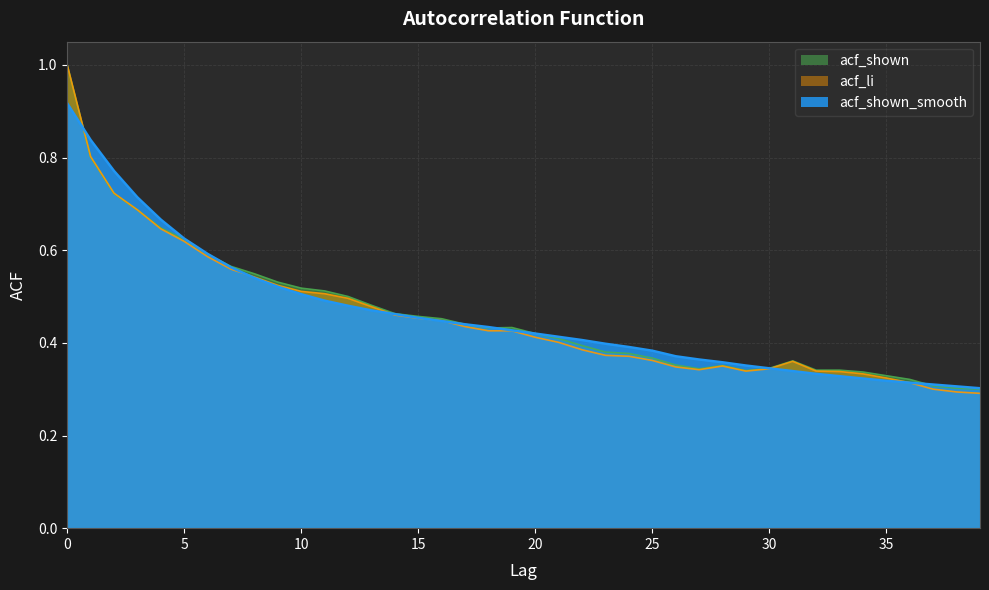

At which category does acf_li reach its first local valley?

27